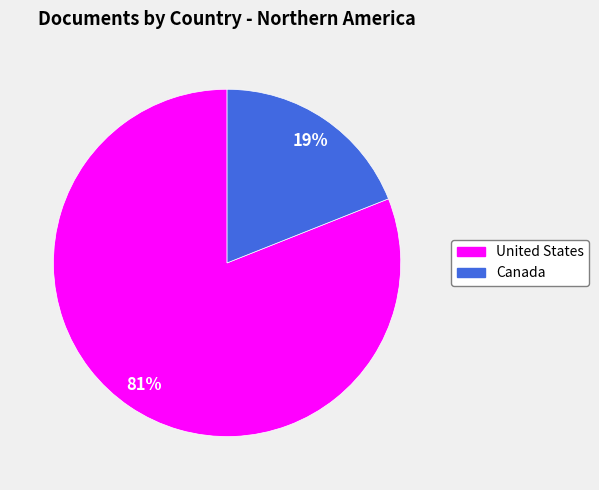

How many slices are in this pie chart?

2